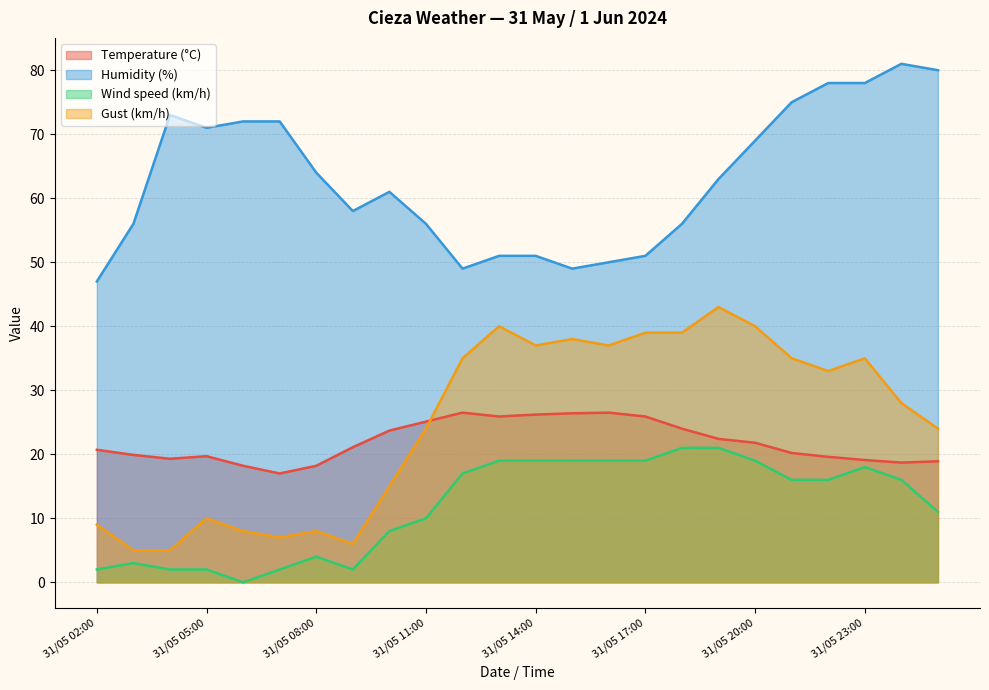

True or false: Humidity (%) has more than 2 interior local peaks.

True